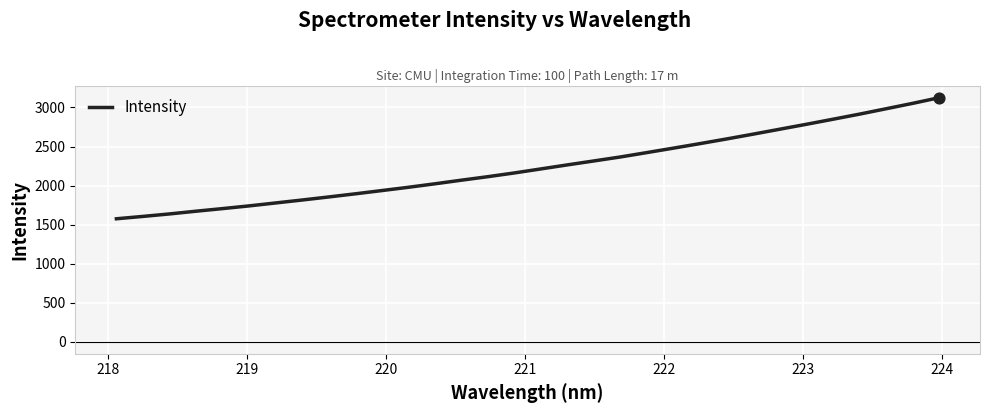

What is the difference between the maximum and minimum values?

1551.0